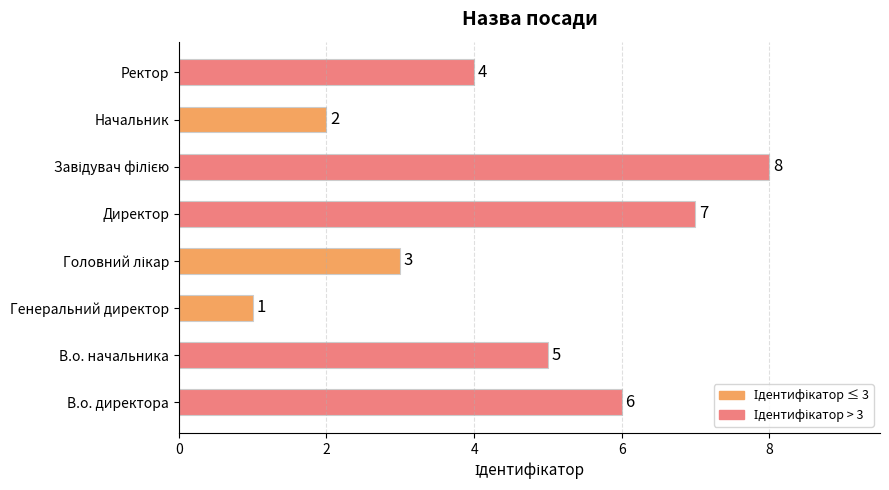

Which has a higher value, В.о. начальника or Начальник?

В.о. начальника